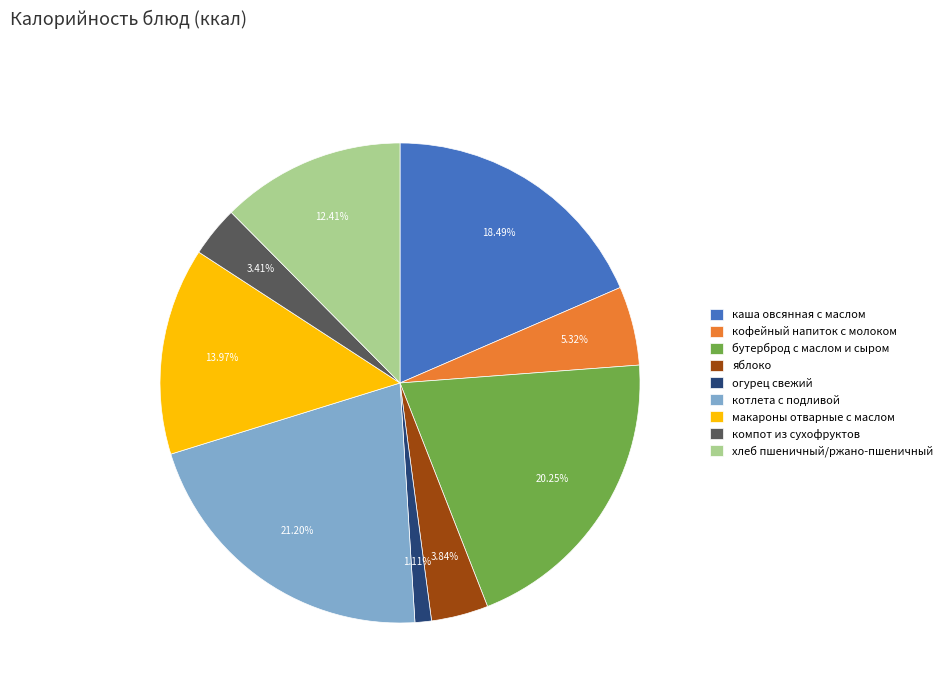

Is there any slice that represents more than half of the pie?

No